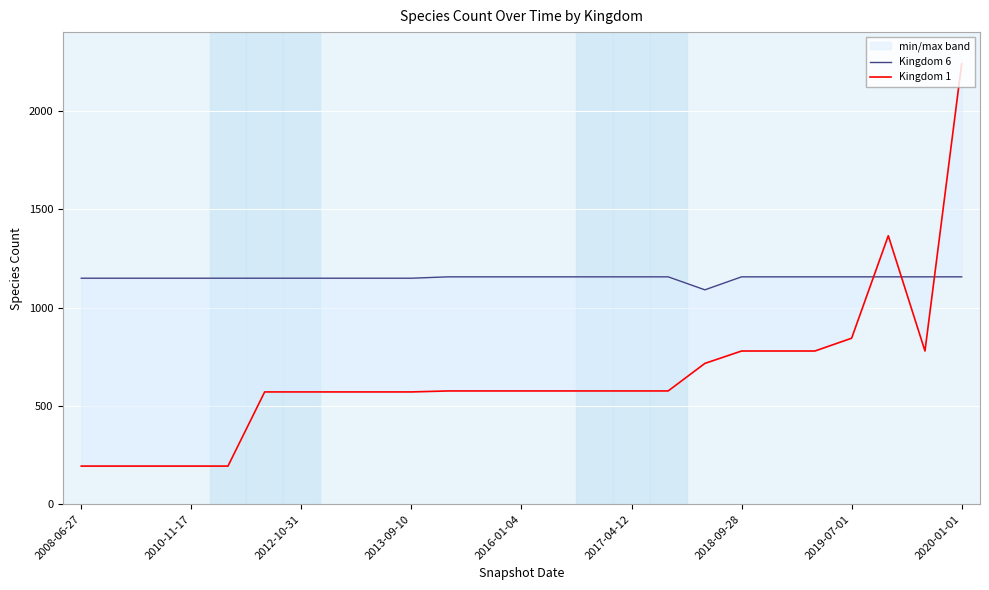

Is this an area chart (filled region under the line)?

No